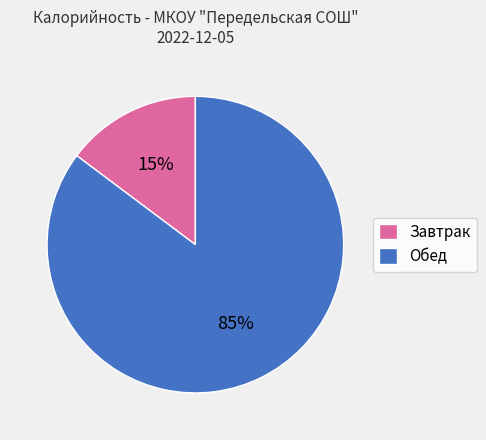

To the nearest percent, what is the average slice percentage?

50%